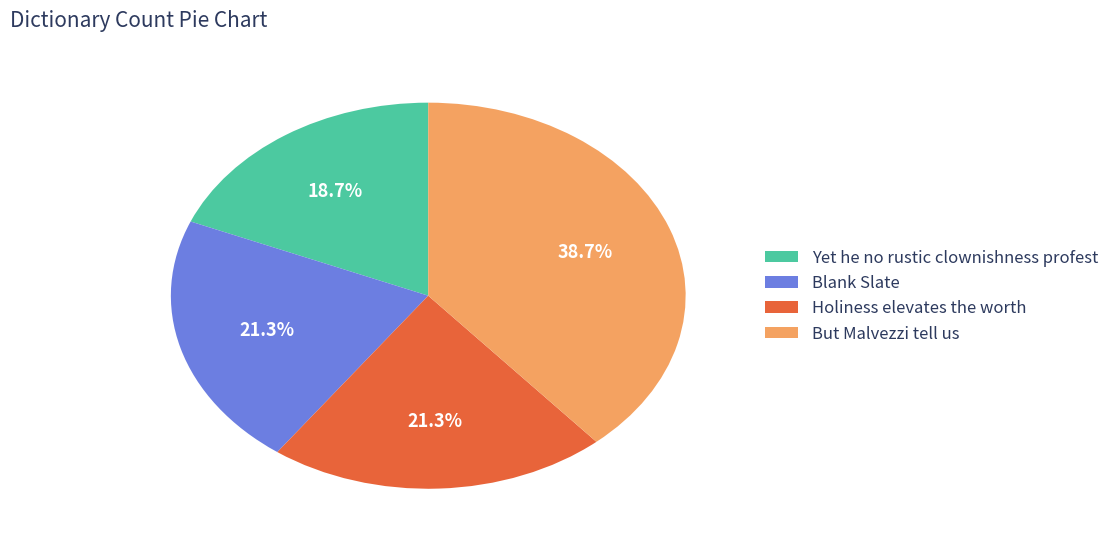

To the nearest percent, what percentage of the pie is Yet he no rustic clownishness profest?

19%